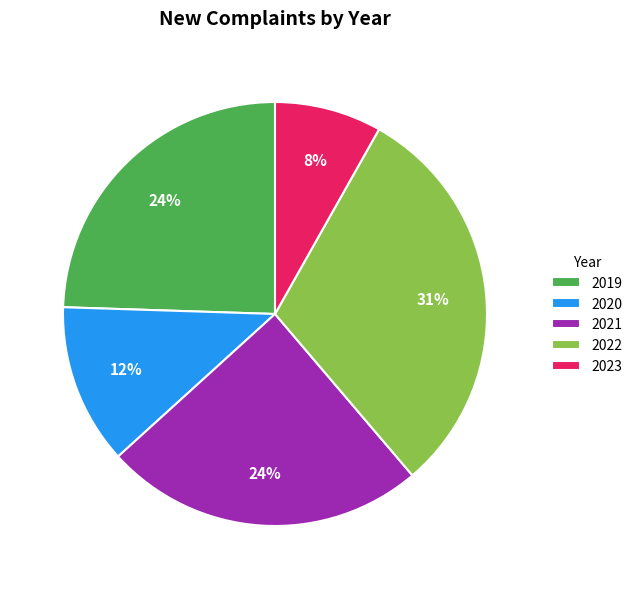

Count the number of slices in the pie.

5